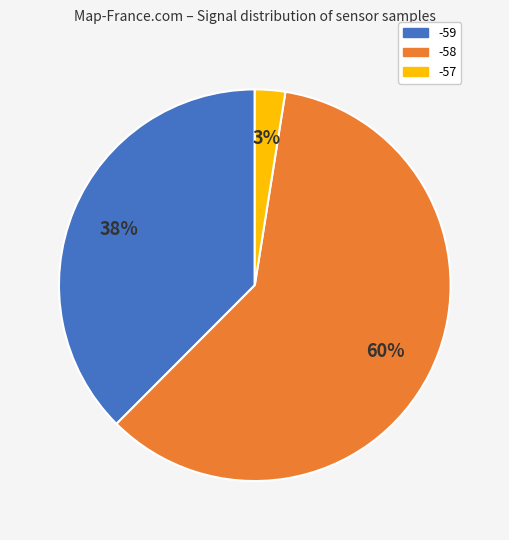

Between -58 and -59, which is larger?

-58